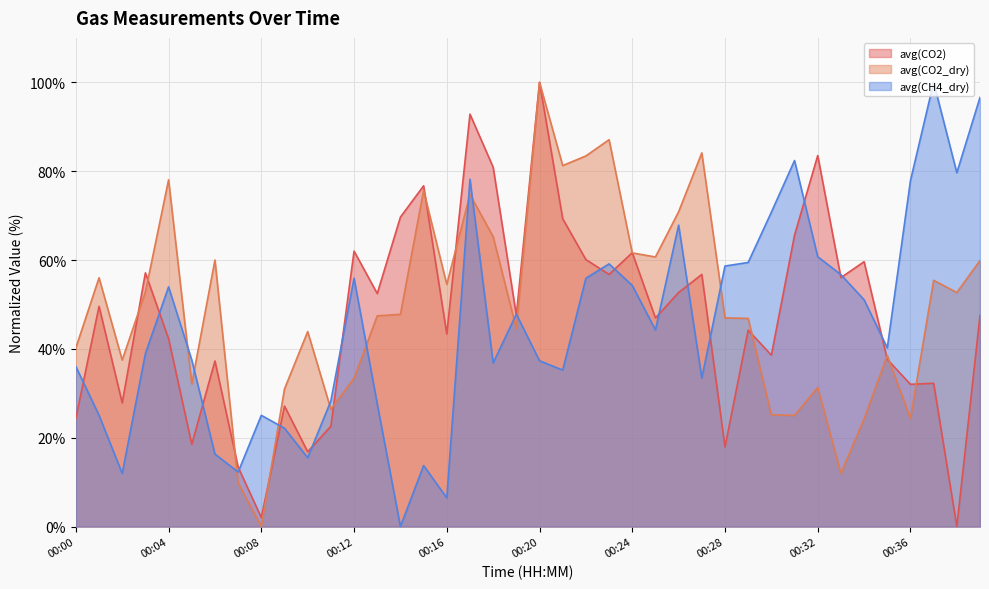

At which category is the sum across all series the highest?

00:17